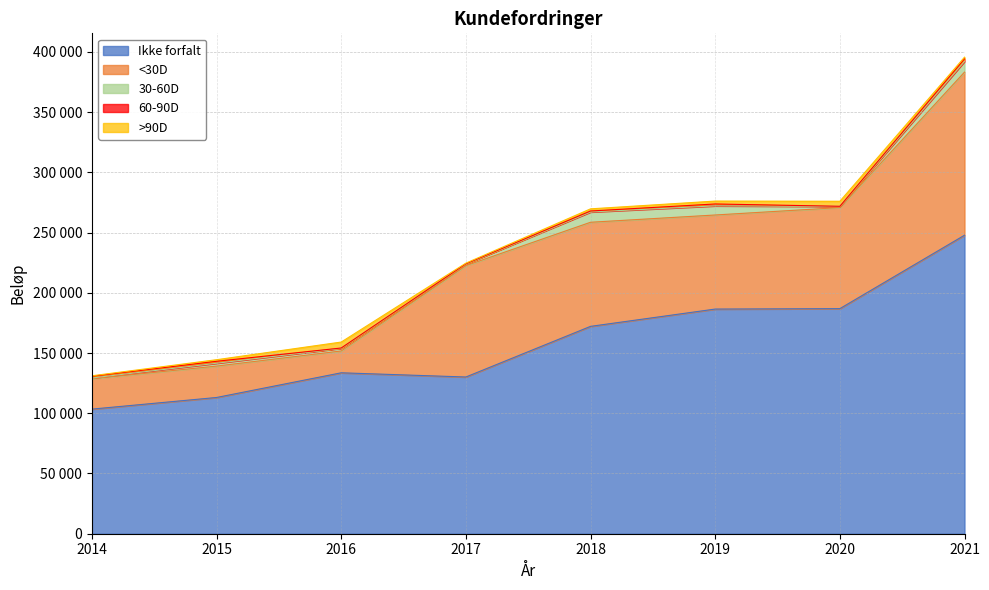

How many interior local peaks does the 60-90D series have?

2